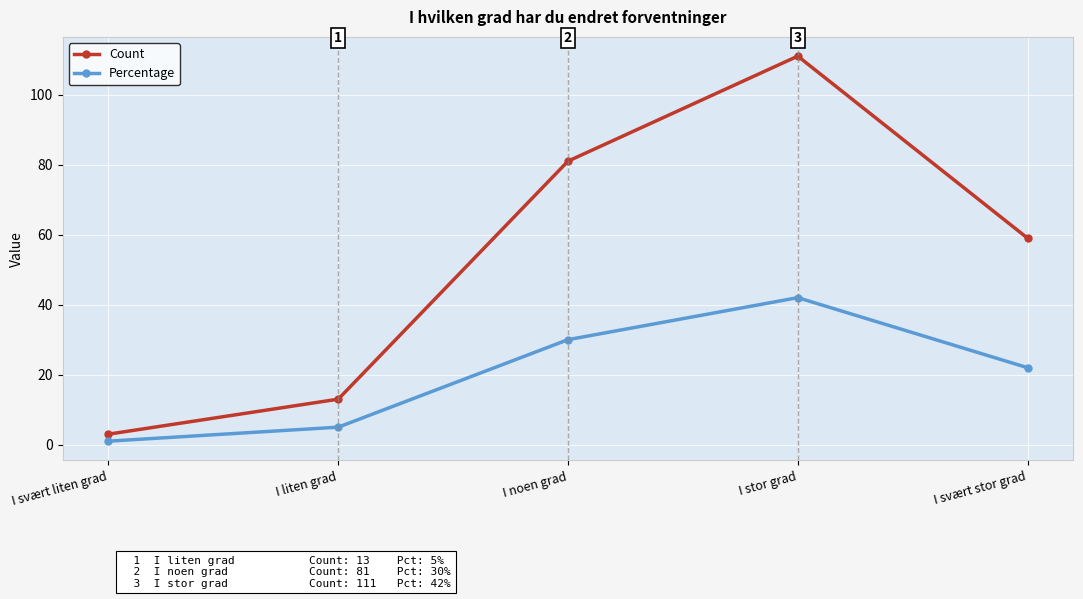

What is the difference between the maximum and minimum values in the Count series?

108